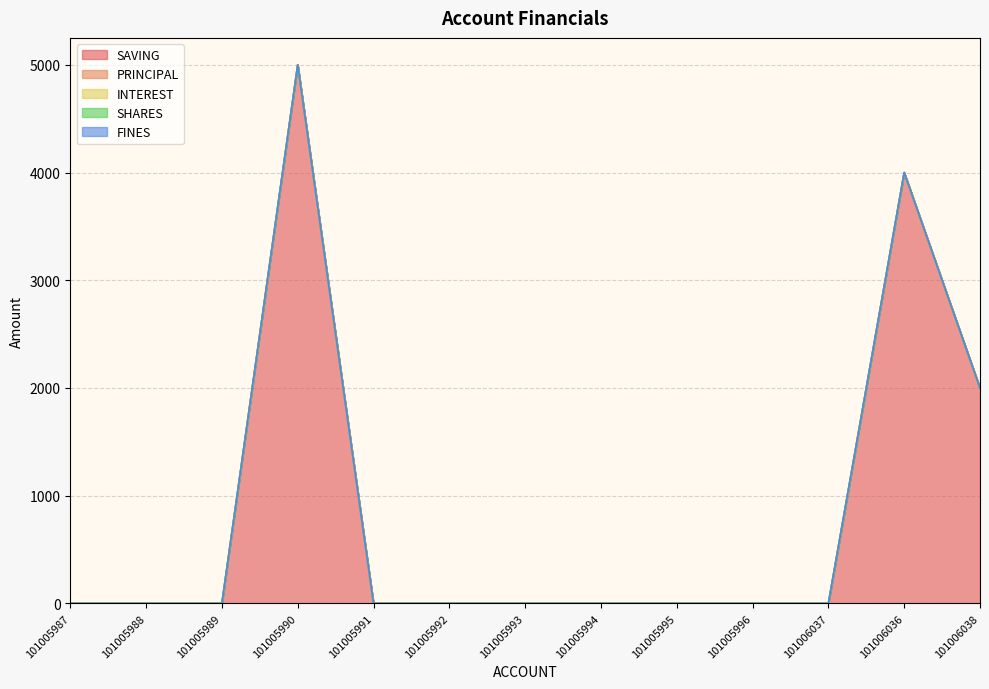

What is the maximum value shown in the chart?

5000